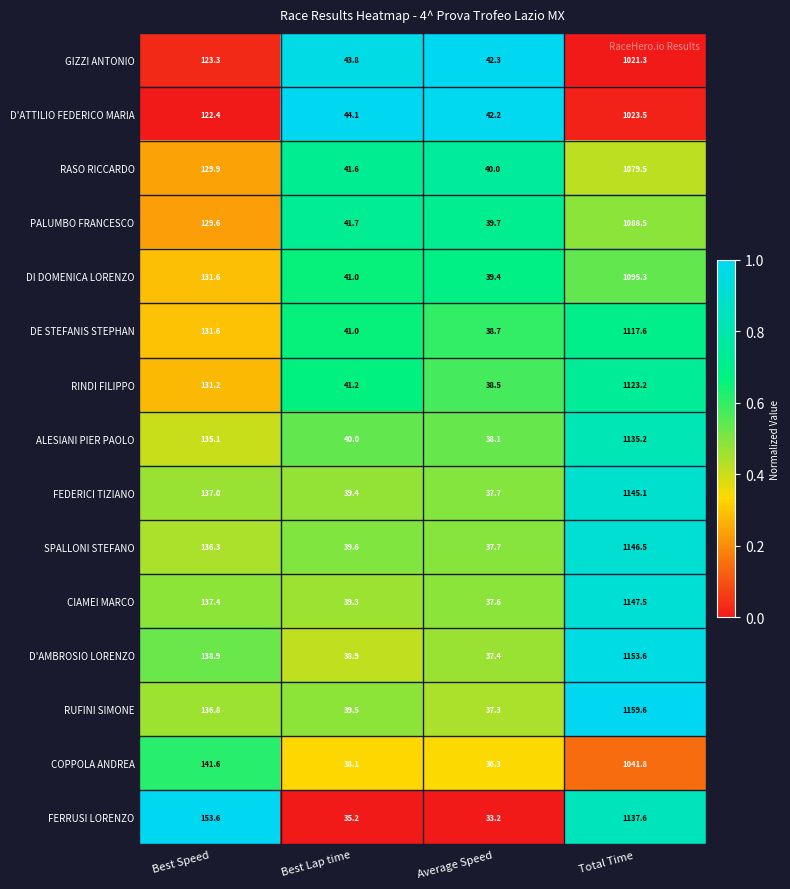

True or false: ALESIANI PIER PAOLO has a value of 15.7 at Best Lap time.

False